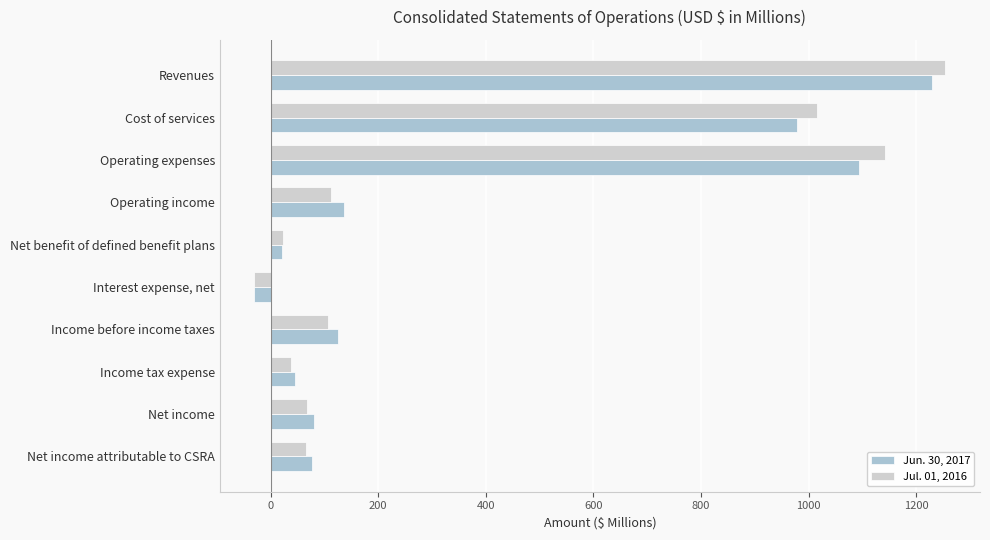

At which category is the sum across all series the highest?

Revenues